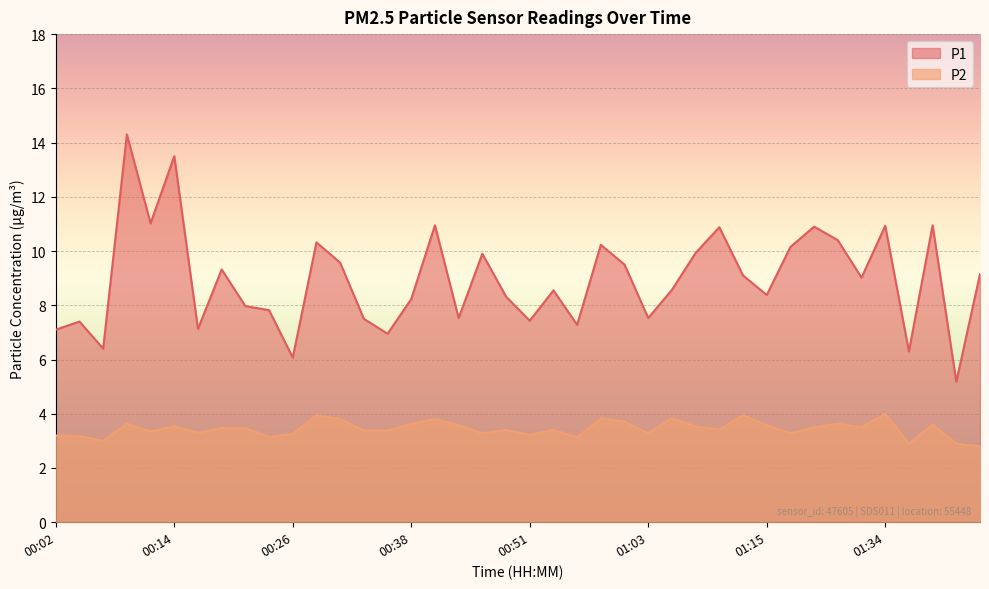

What is the average value of the P2 series?

3.4